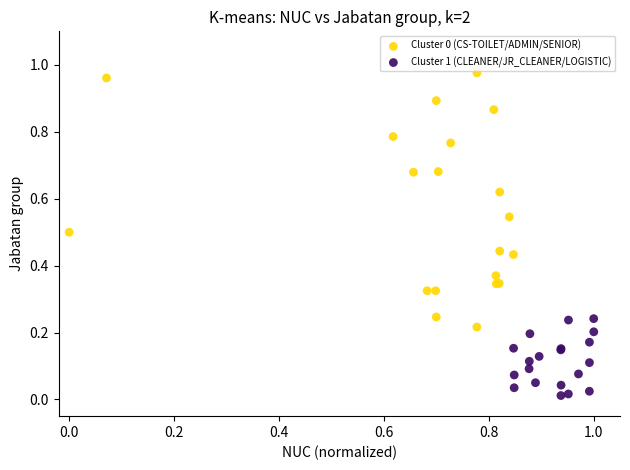

Which series reaches the minimum Y coordinate?

Cluster 1 (CLEANER/JR_CLEANER/LOGISTIC)